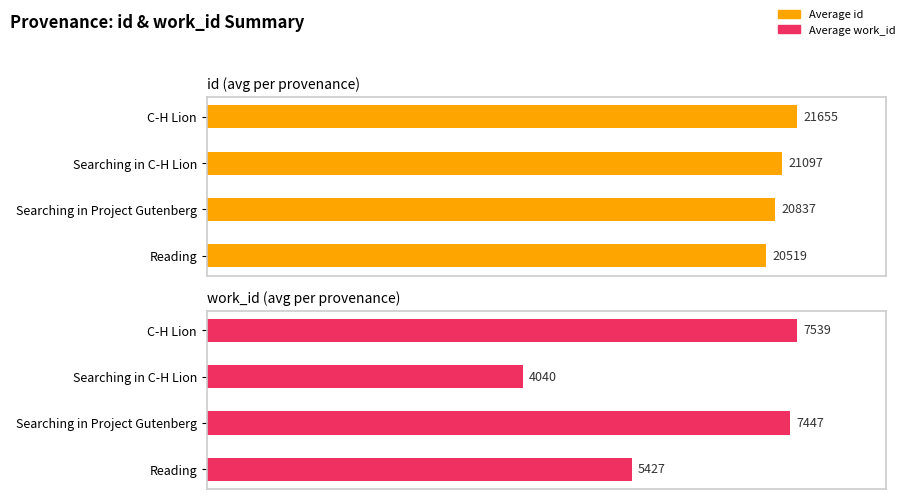

What is the difference between the Average work_id values at C-H Lion and Searching in Project Gutenberg?

92